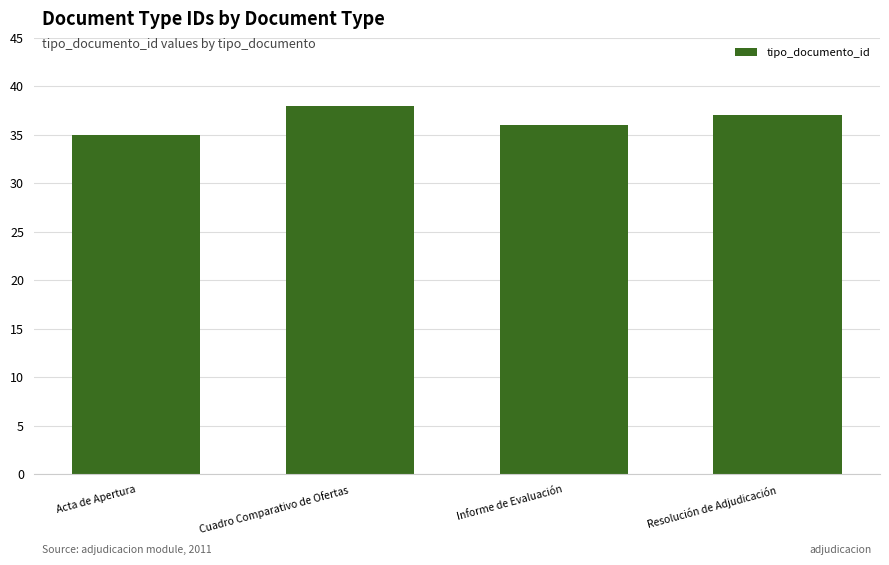

What is the greatest value displayed?

38